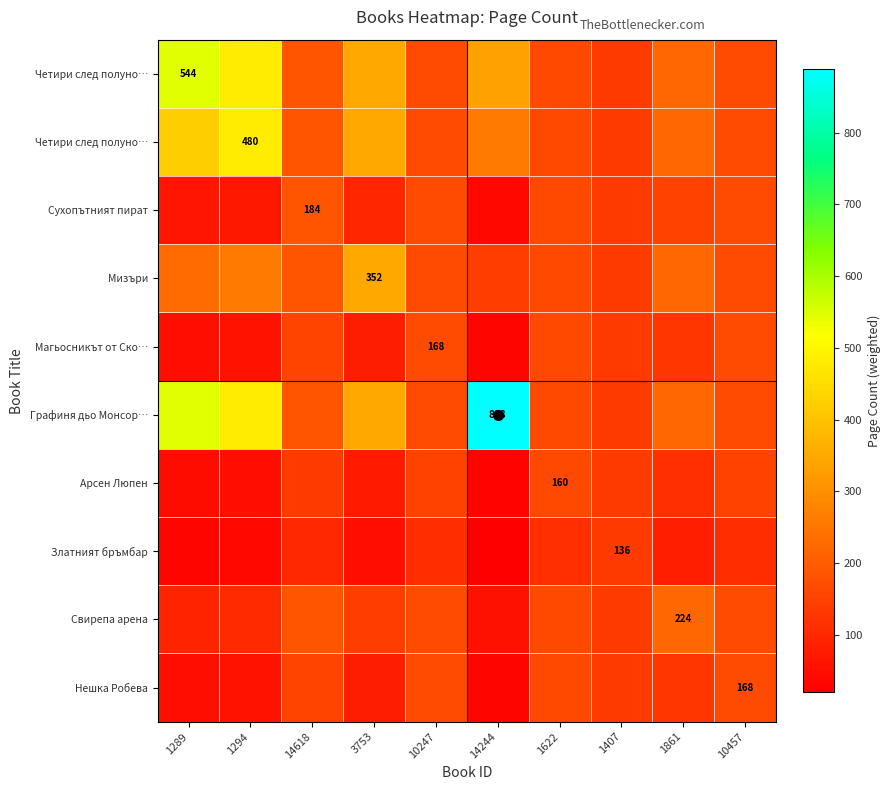

What is the smallest value displayed?

20.8